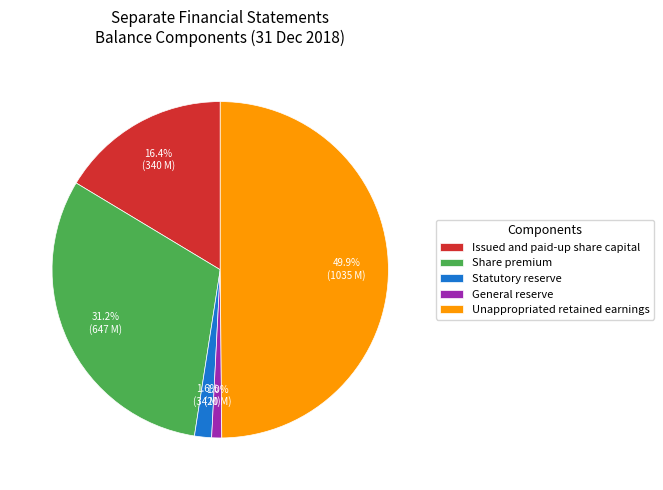

Is the sum of Share premium and Issued and paid-up share capital greater than half?

No